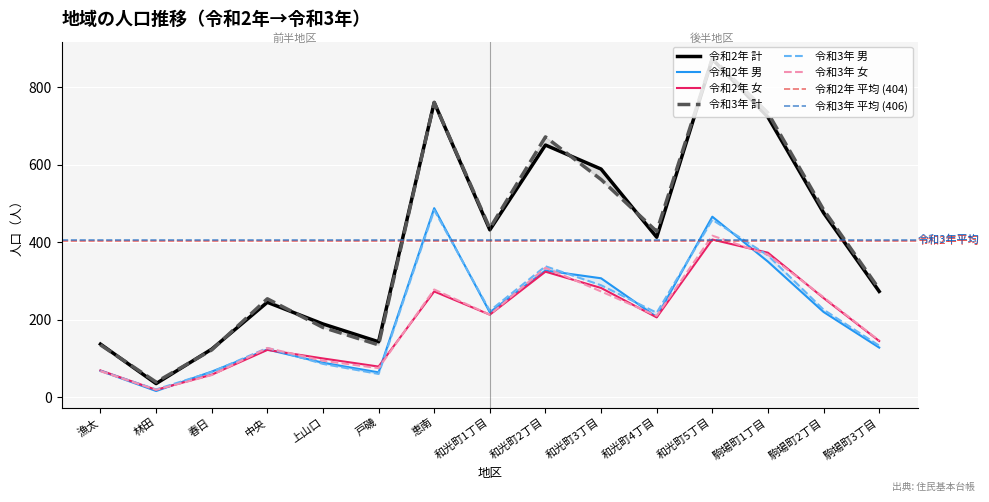

What is the difference between the second highest and minimum values in the 令和3年 計 series?

722